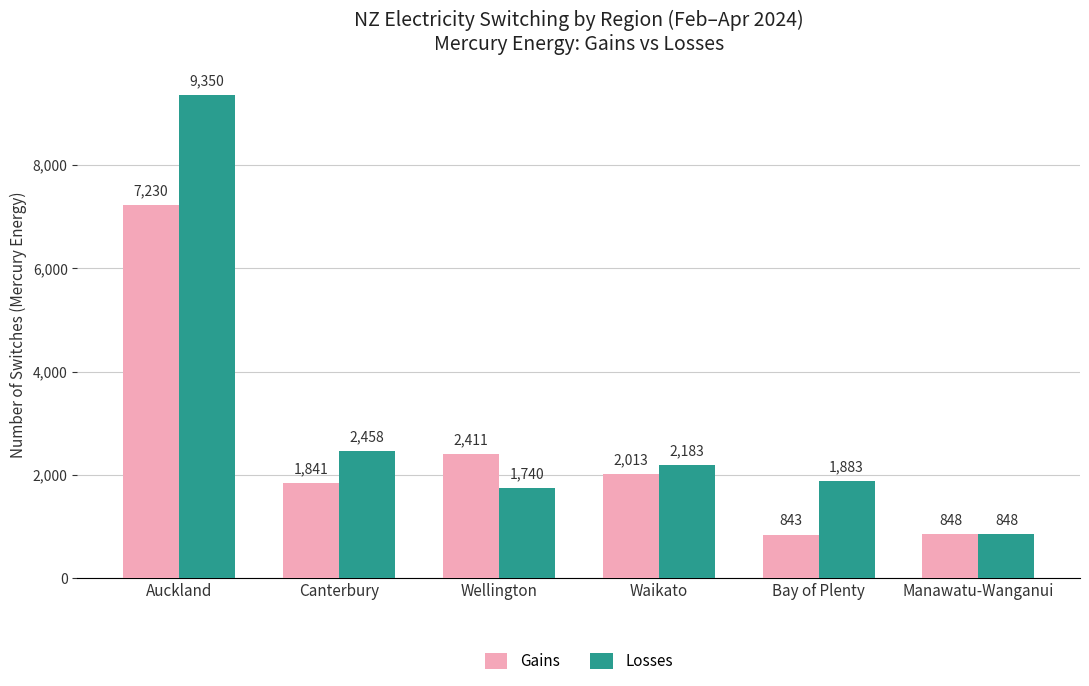

Reading left to right, transcribe all the data shown in this chart.

Gains: 7230	1841	2411	2013	843	848
Losses: 9350	2458	1740	2183	1883	848